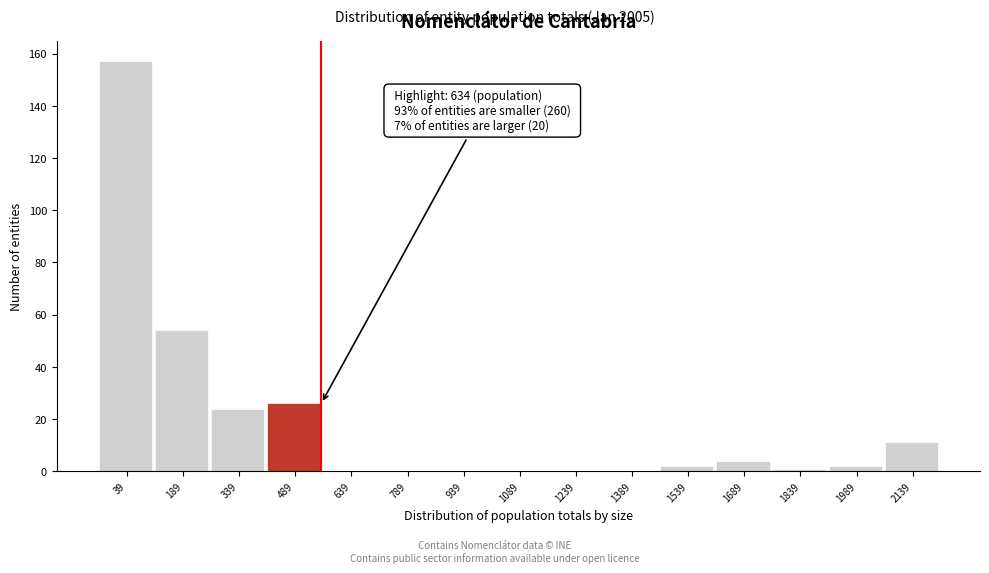

Reading right to left, list all the values displayed in this chart.

2139=11	1989=2	1839=1	1689=4	1539=2	1389=0	1239=0	1089=0	939=0	789=0	639=0	489=26	339=24	189=54	39=157